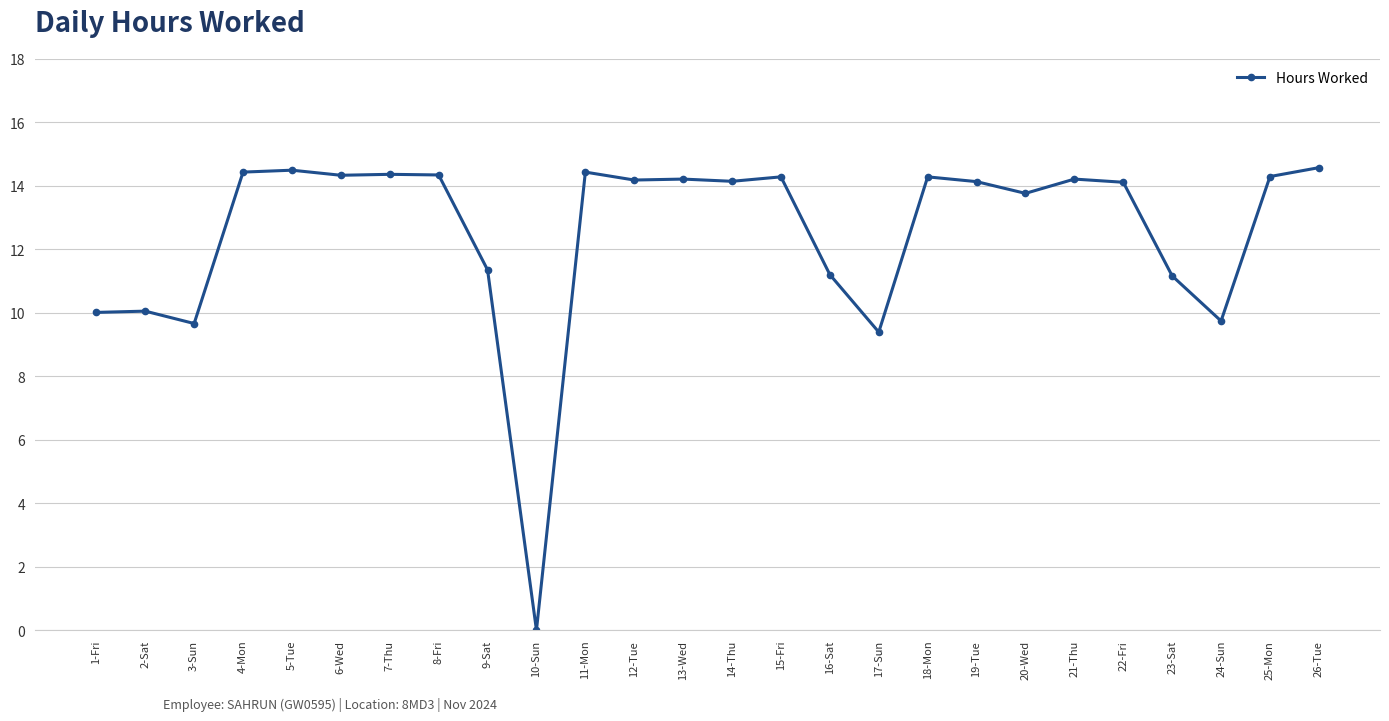

What is the change in value from 3-Sun to 17-Sun?

-0.3